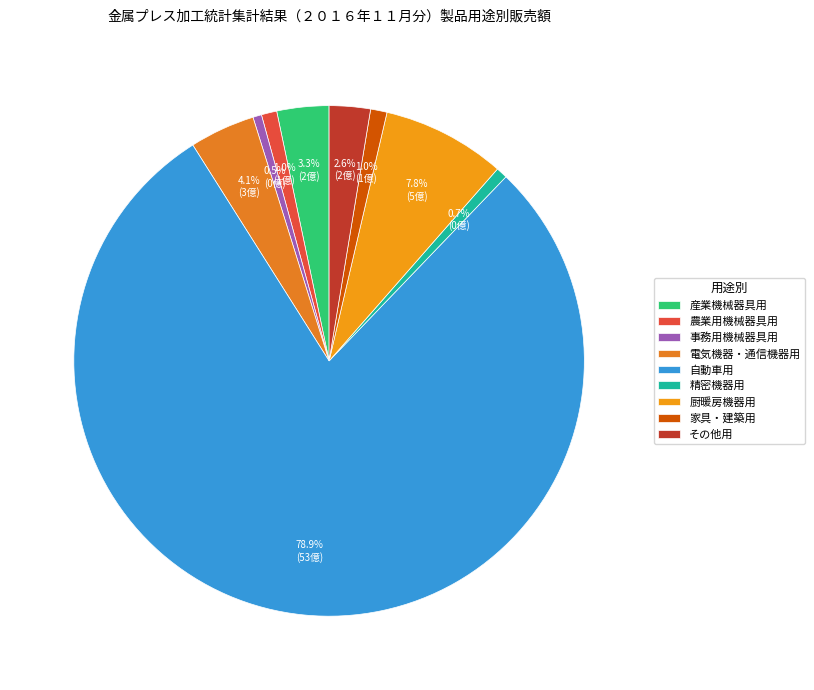

Which slice is the largest?

自動車用